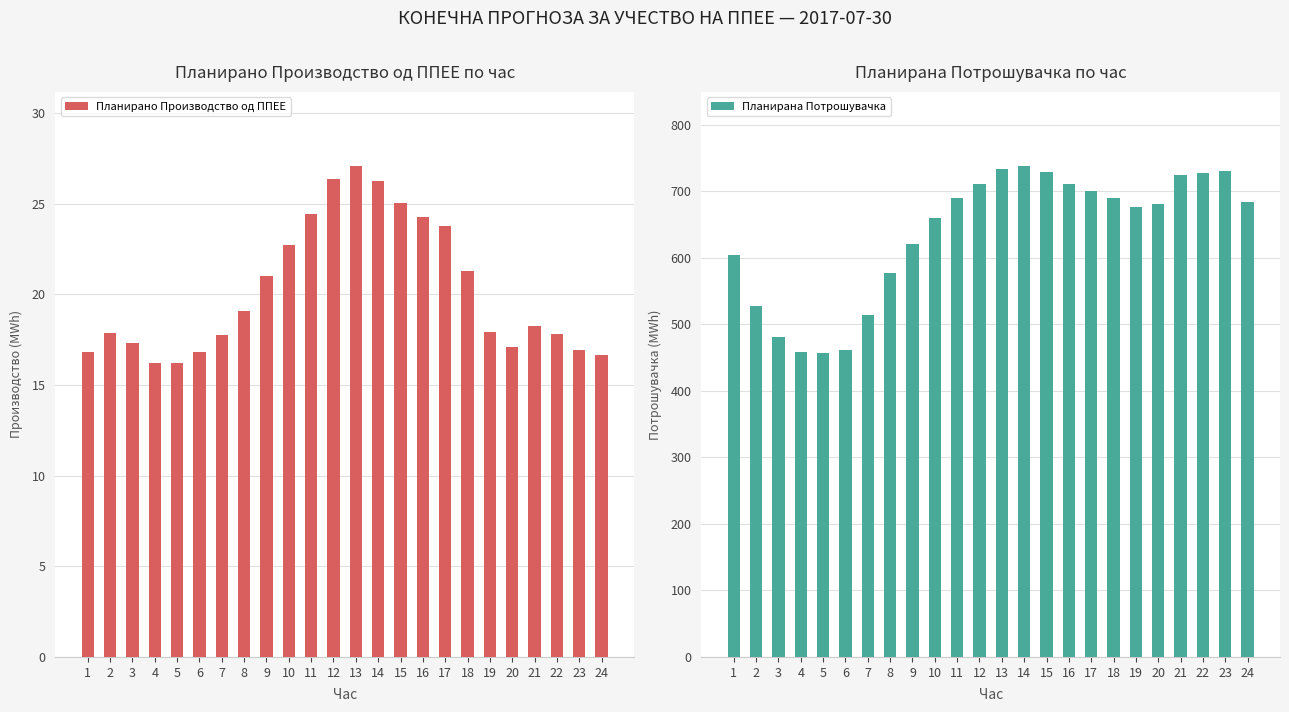

What are all the series names shown in the legend?

Планирано Производство од ППЕЕ, Планирана Потрошувачка